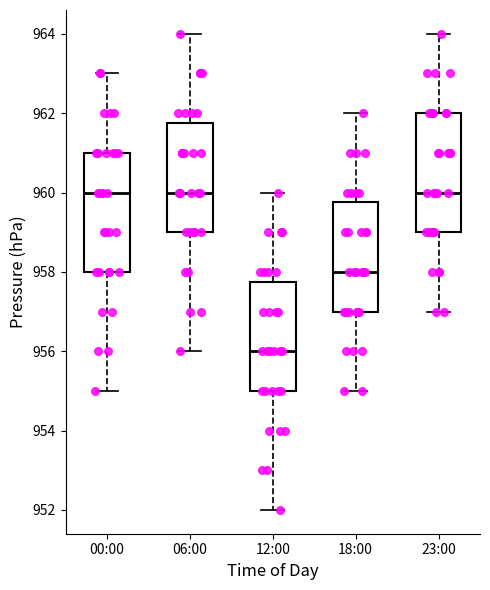

Reading left to right, read every box against the y-axis: the position of its median line, the range the box covers, and the ends of its whiskers. The values are not printed on the chart, so give them approximately, as read against the axis.

00:00: median 960.0, box 958.0 to 961.0, whiskers 955.0 to 963.0
06:00: median 960.0, box 959.0 to 961.8, whiskers 956.0 to 964.0
12:00: median 956.0, box 955.0 to 957.8, whiskers 952.0 to 960.0
18:00: median 958.0, box 957.0 to 959.8, whiskers 955.0 to 962.0
23:00: median 960.0, box 959.0 to 962.0, whiskers 957.0 to 964.0